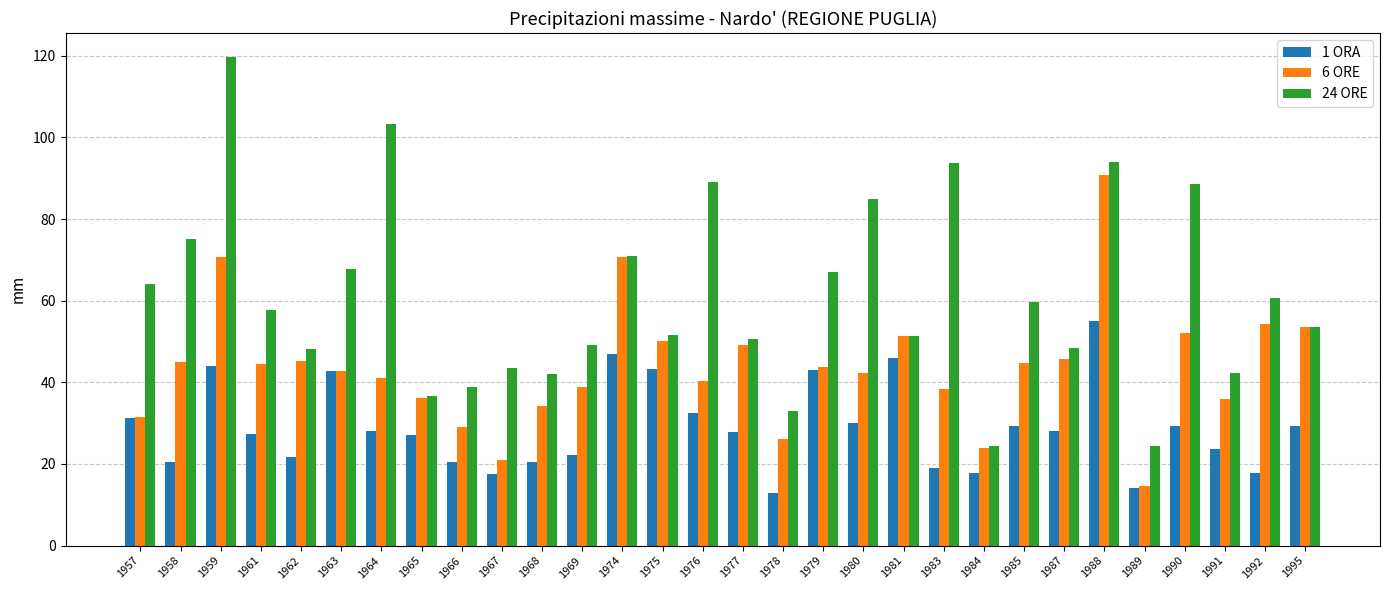

Count the number of data series in this chart.

3